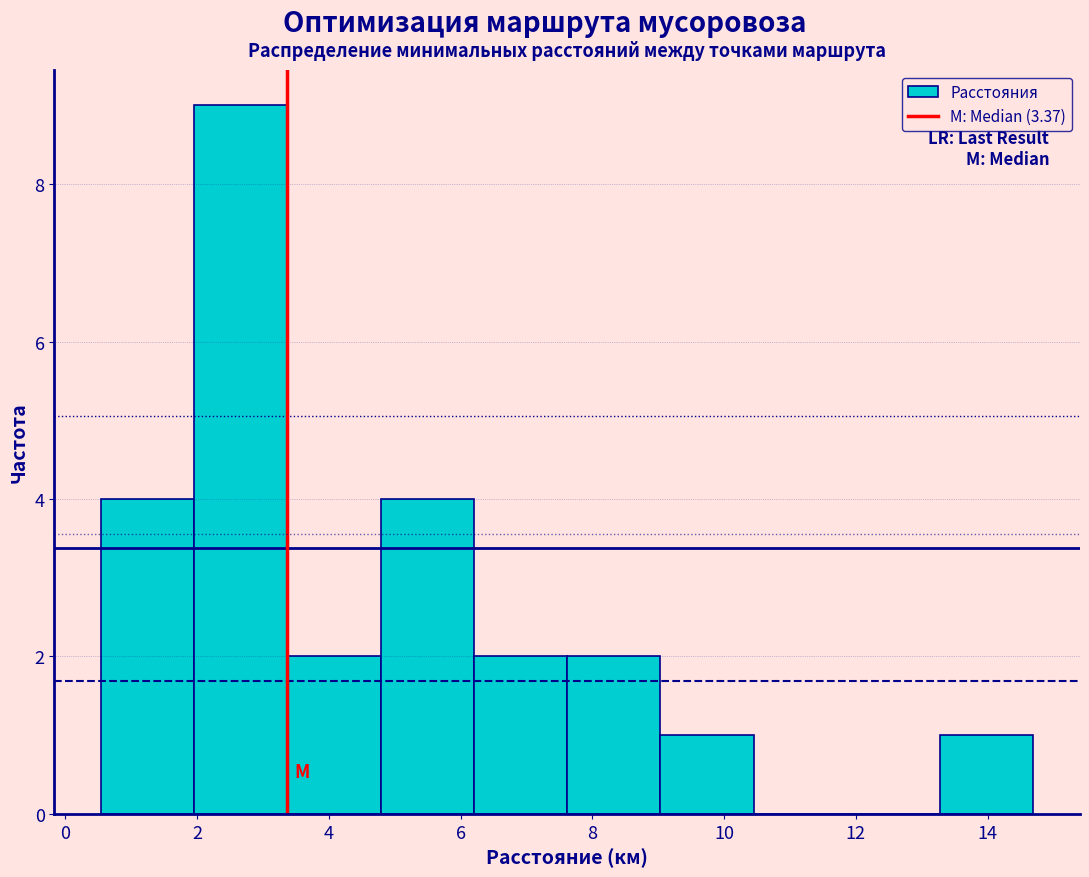

What is the height of the bar covering 6.2 to 7.6 on the x-axis? Neither the bar edges nor the heights are printed on the chart, so give them approximately, as read against the axes.

2